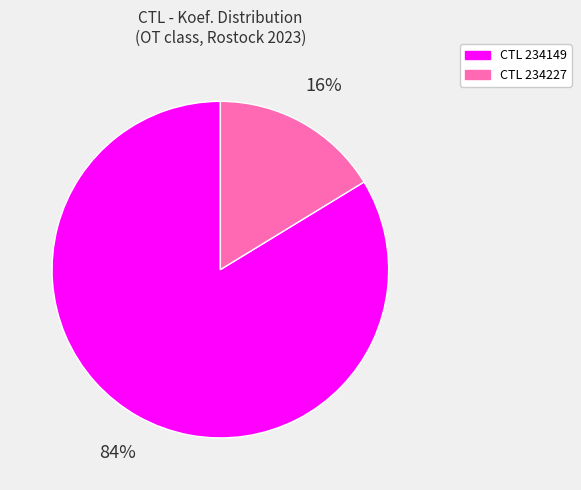

Is there any slice that represents more than half of the pie?

Yes